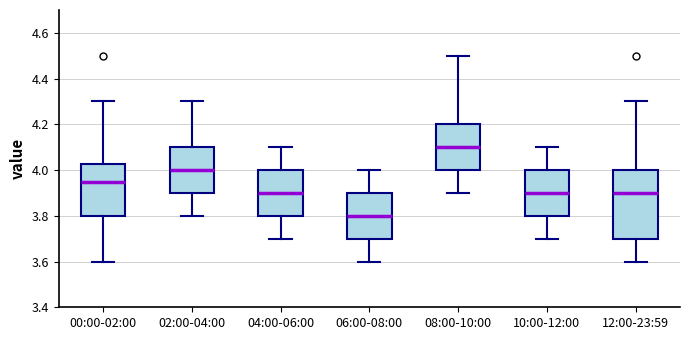

Which box's median line is the lowest?

06:00-08:00